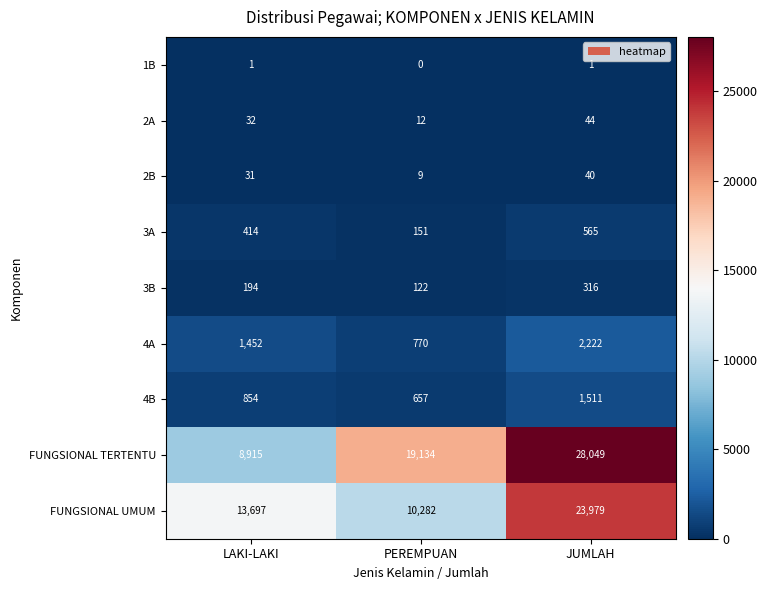

Reading right to left, extract all data points from this chart.

1B: 1	0	1
2A: 44	12	32
2B: 40	9	31
3A: 565	151	414
3B: 316	122	194
4A: 2222	770	1452
4B: 1511	657	854
FUNGSIONAL TERTENTU: 28049	19134	8915
FUNGSIONAL UMUM: 23979	10282	13697